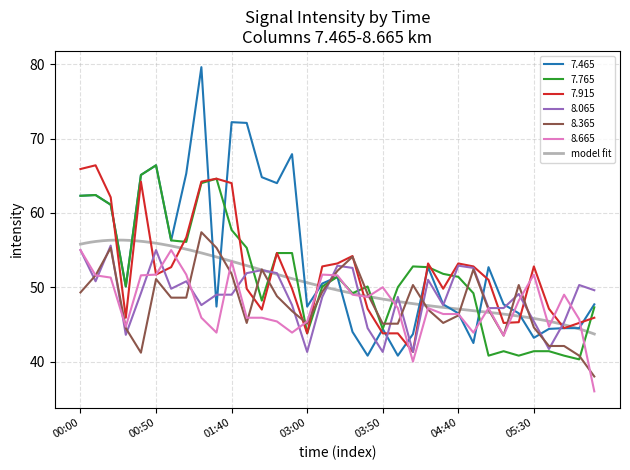

What is the lowest value of the 7.465 series?

40.8